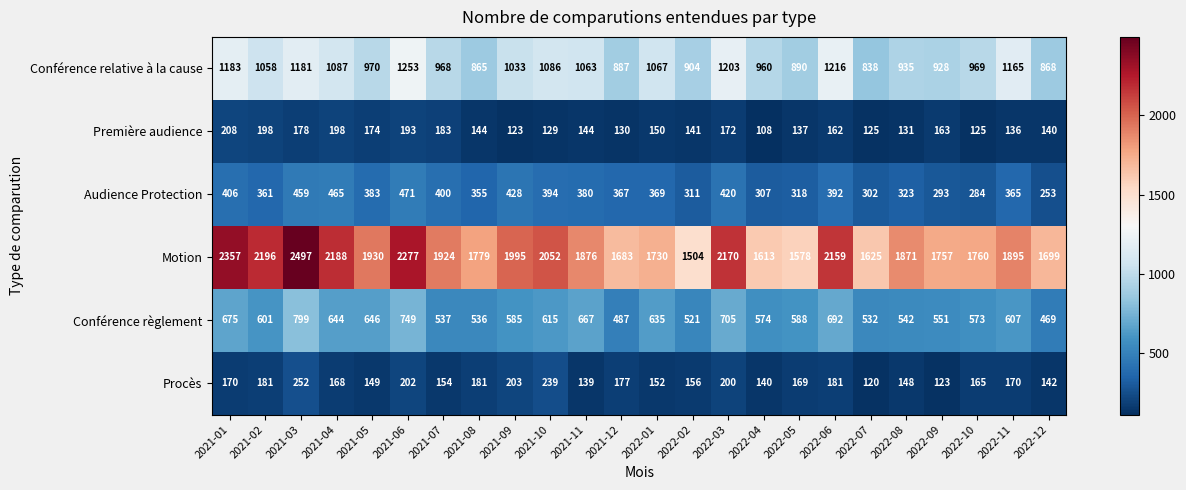

Is it true that Procès equals 154 at 2021-07?

True